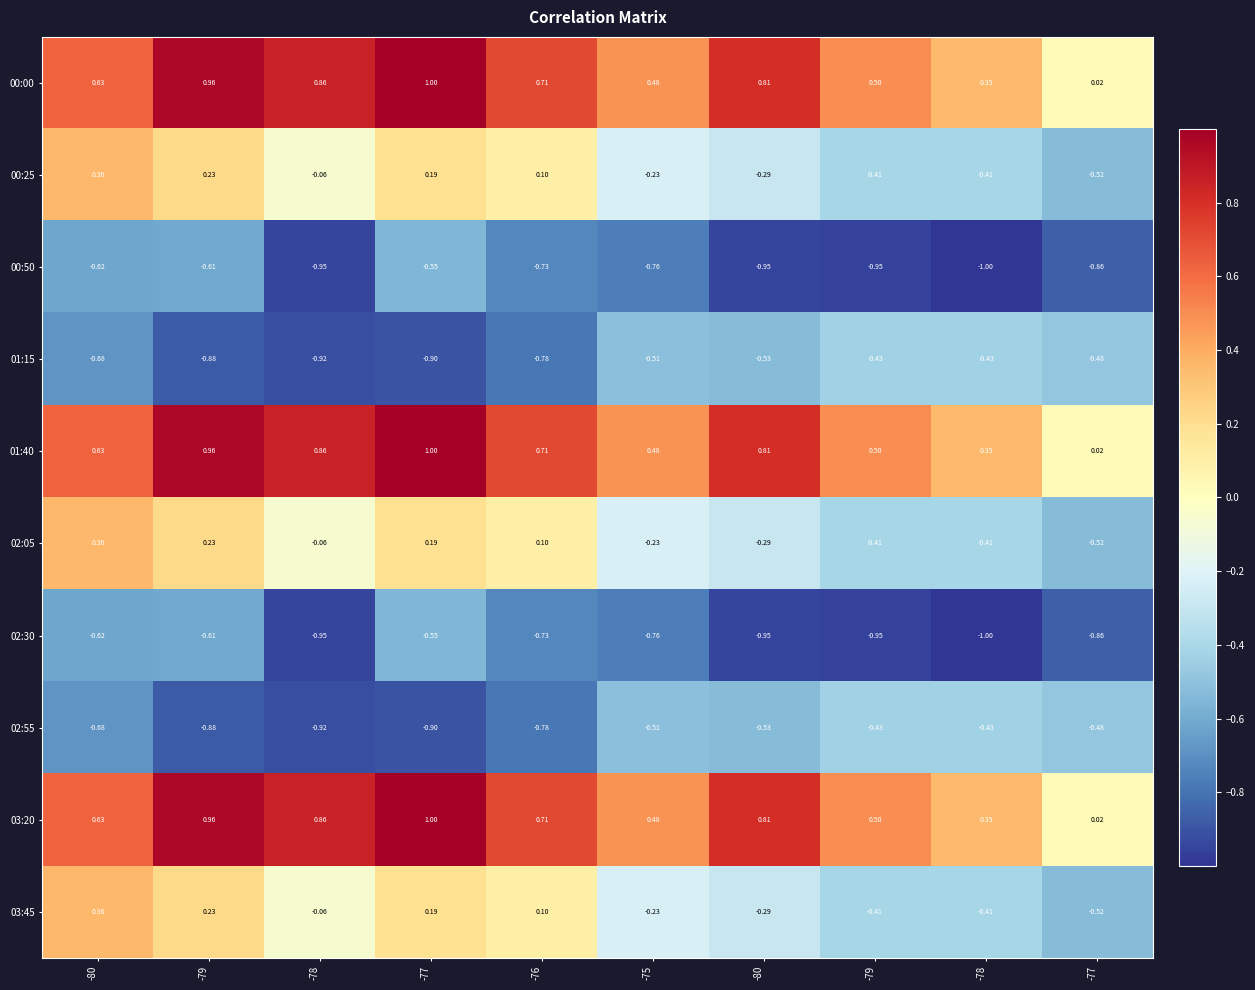

How many distinct data groups are displayed?

10